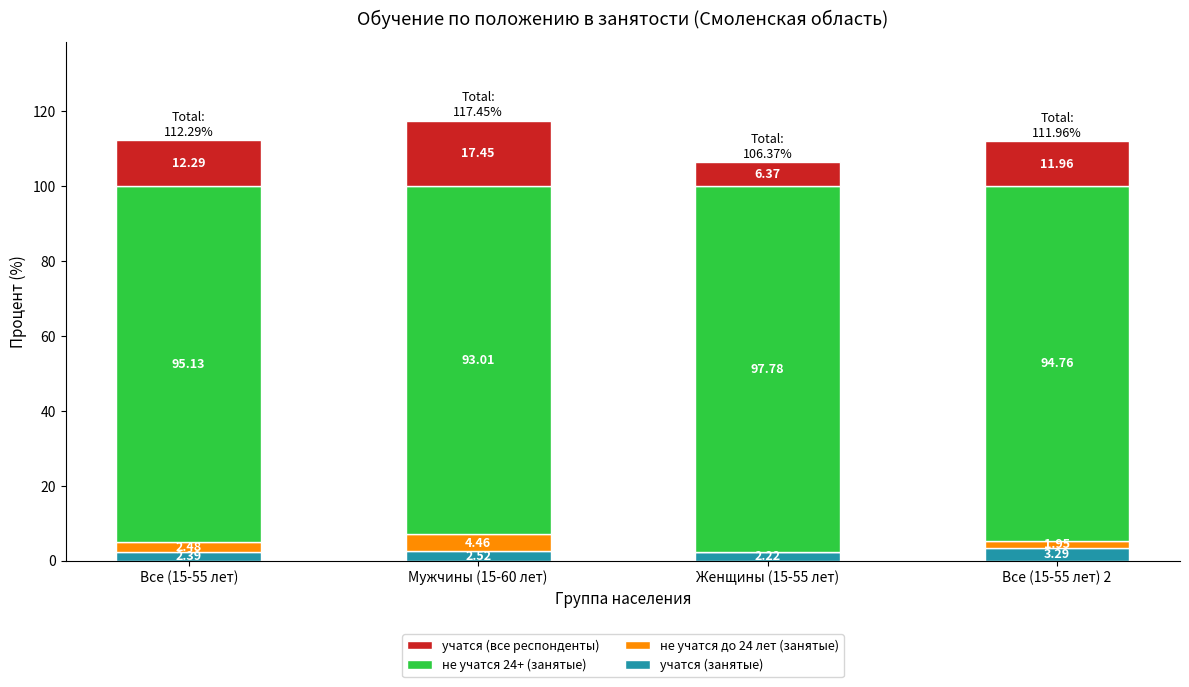

What is the total value across all series at Все (15-55 лет)?

112.3